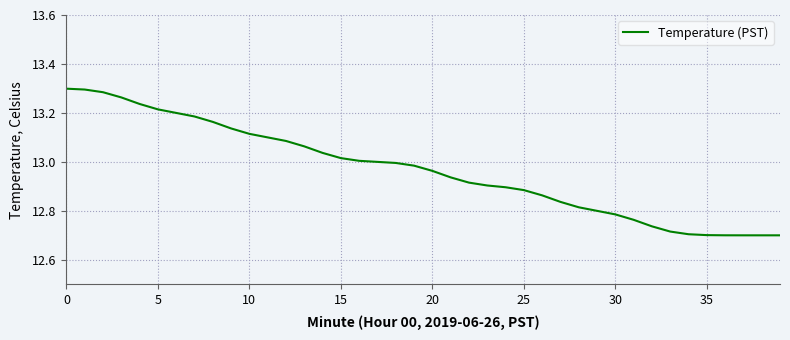

What is the difference between the maximum and minimum values?

0.6